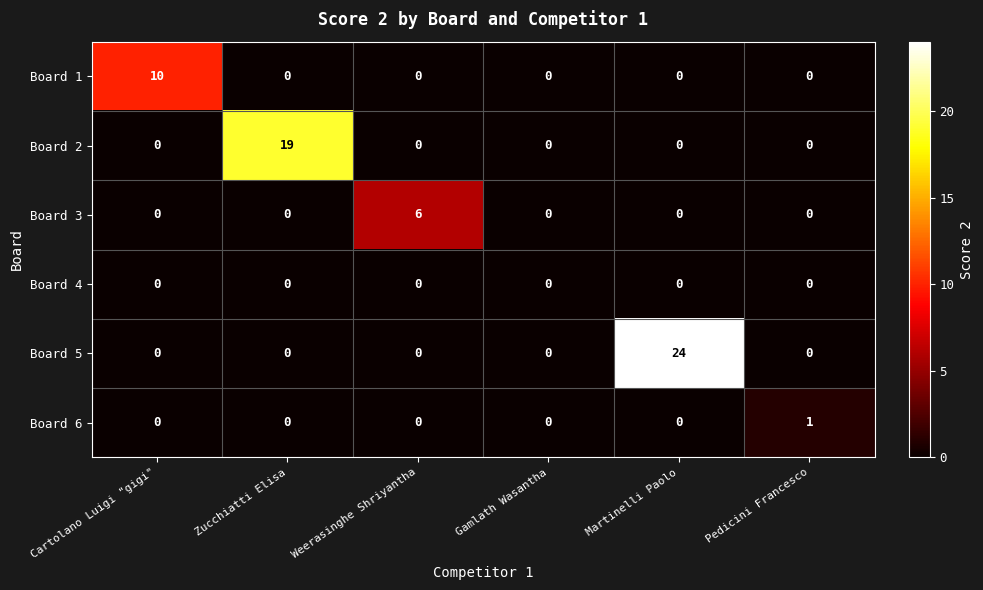

The value of Board 6 at Pedicini Francesco is 0. True or false?

False